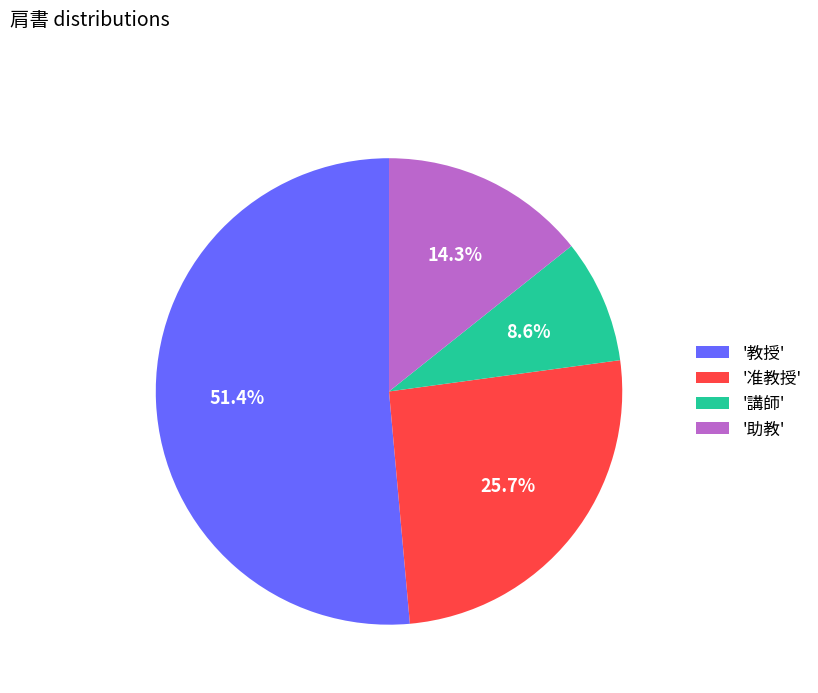

Between '教授' and '講師', which is larger?

'教授'